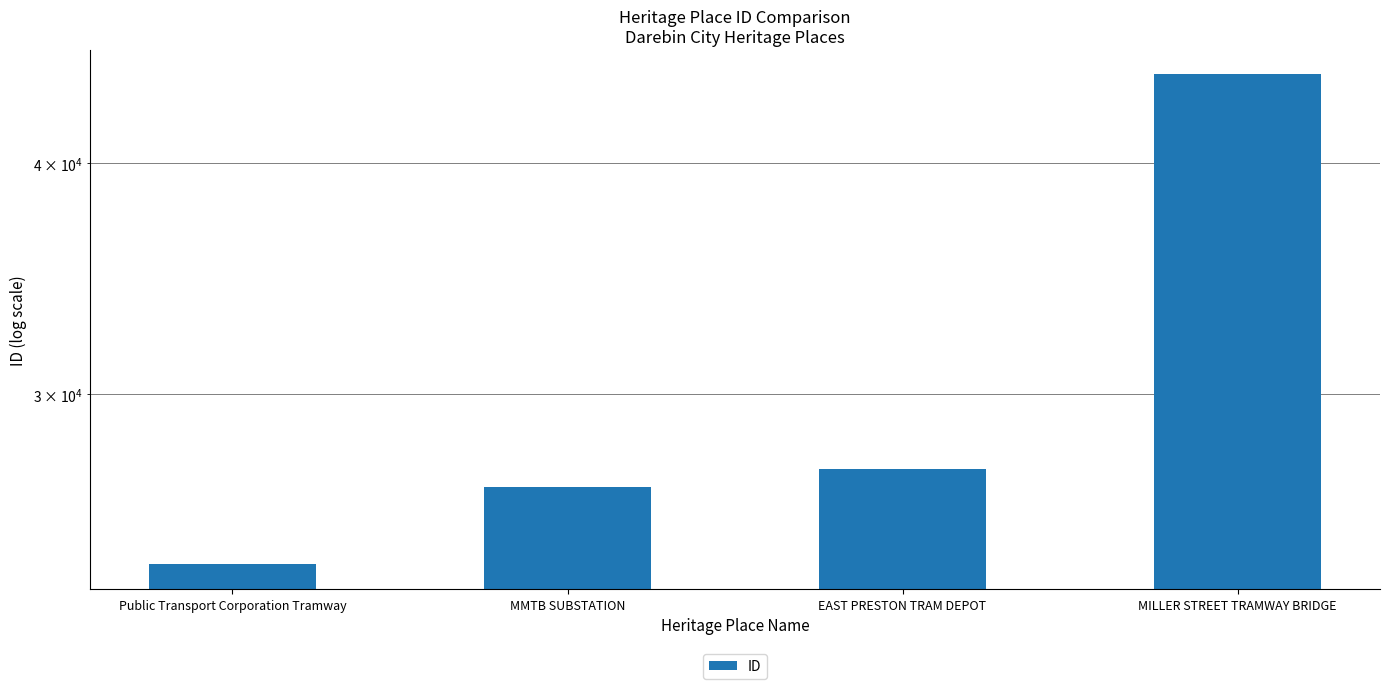

What is the label of the 4th bar from the right?

Public Transport Corporation Tramway